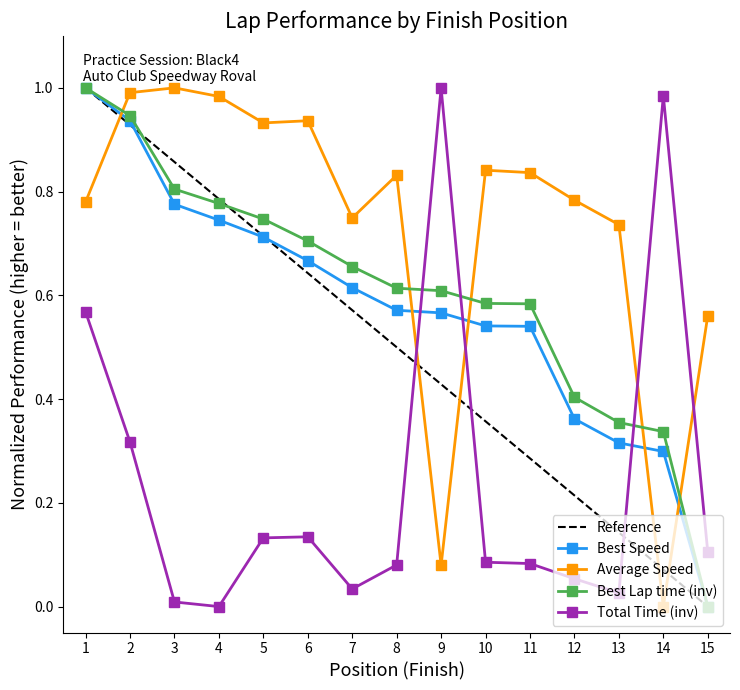

The Best Speed series shows 0.3 at 14. True or false?

True